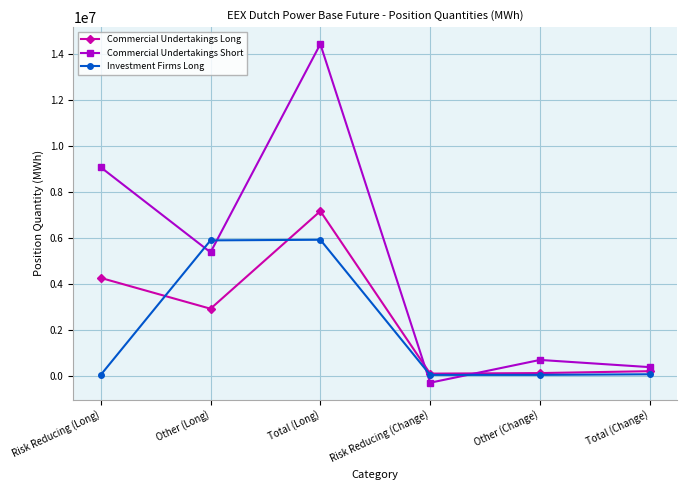

Rank the series at Total (Change) from lowest to highest value.

Investment Firms Long, Commercial Undertakings Long, Commercial Undertakings Short